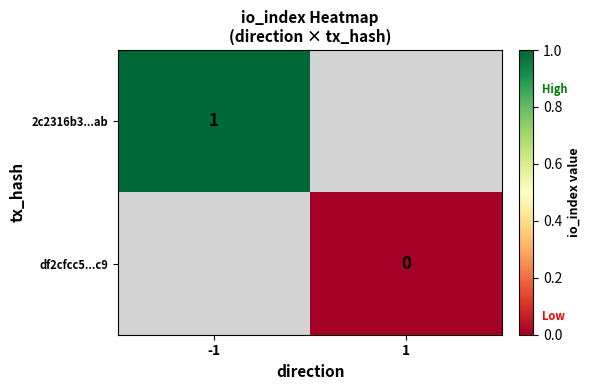

The df2cfcc5...c9 series shows 0.0 at 1. True or false?

True